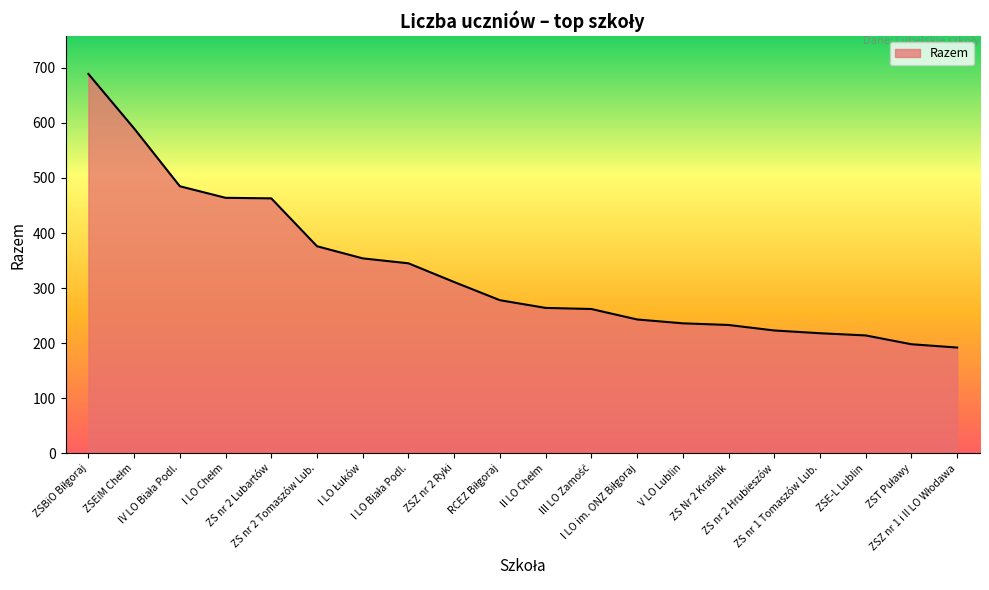

What is the minimum value shown in the chart?

192